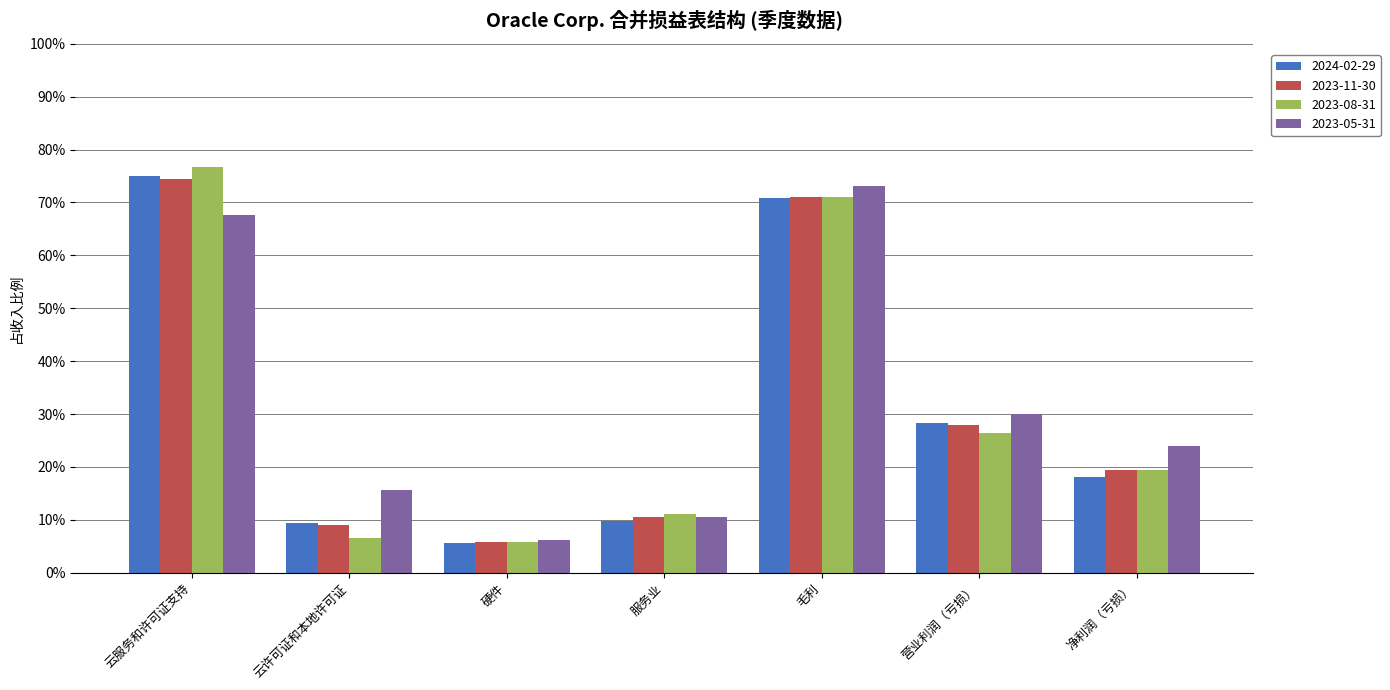

Which series changed the most between 云服务和许可证支持 and 硬件?

2023-08-31